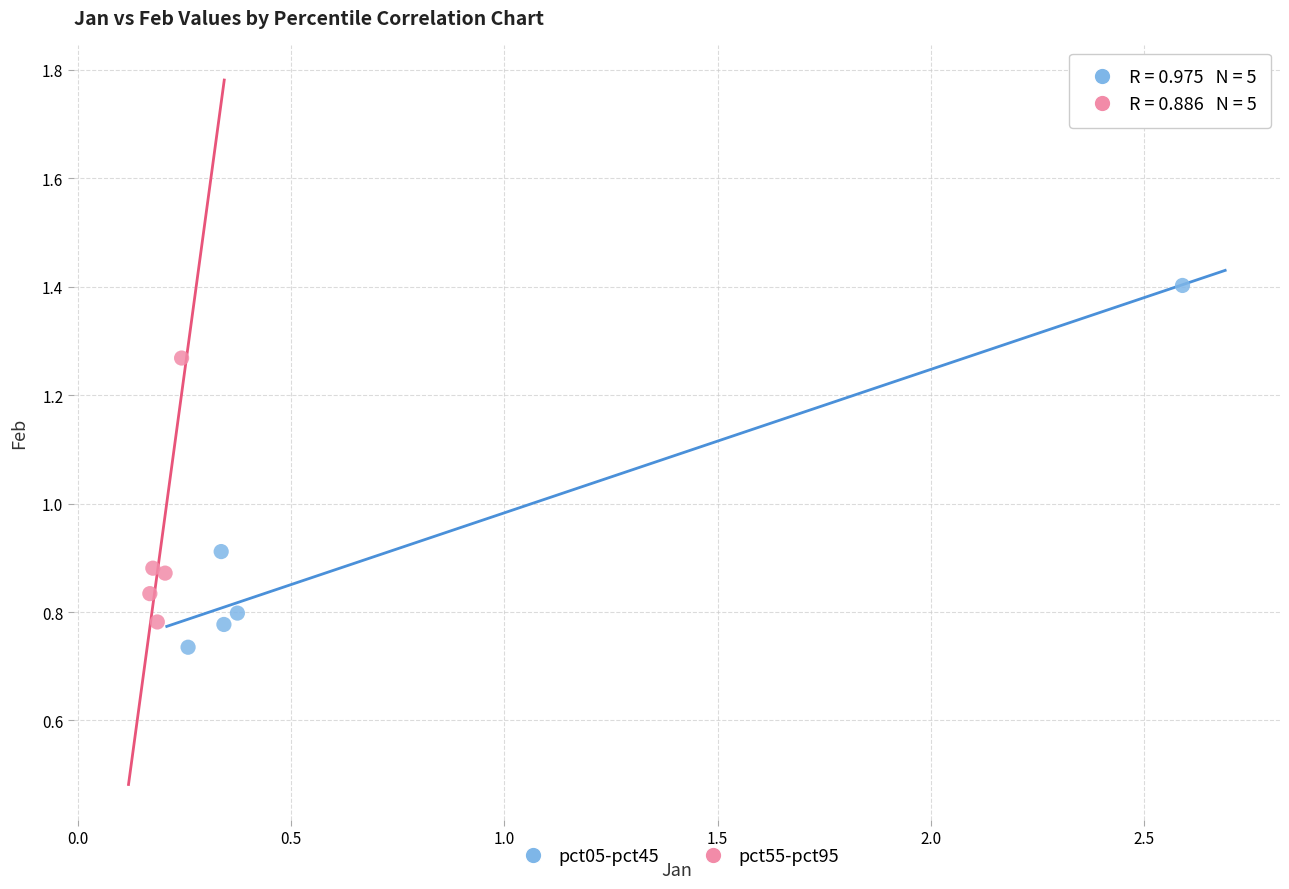

What are all the series names shown in the legend?

pct05-pct45, pct55-pct95